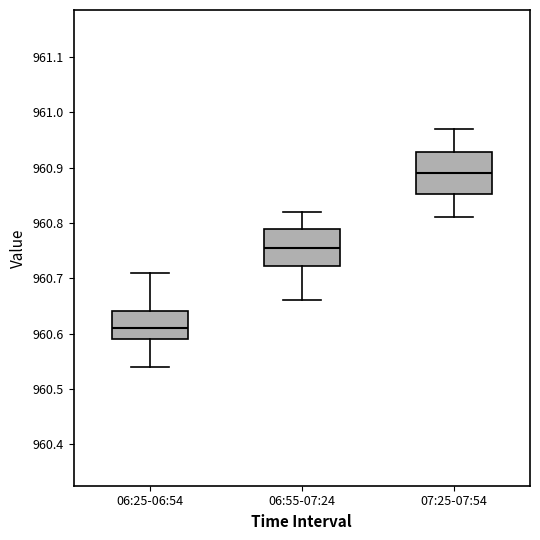

Which box has the lowest median line?

06:25-06:54